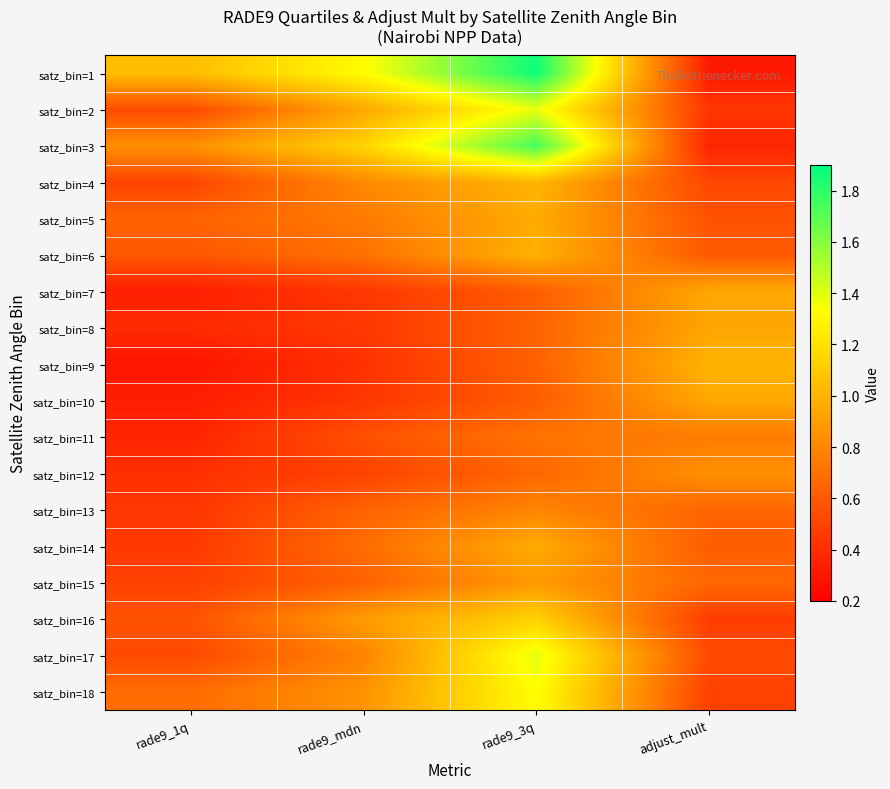

What is the total value across all series at adjust_mult?

11.7